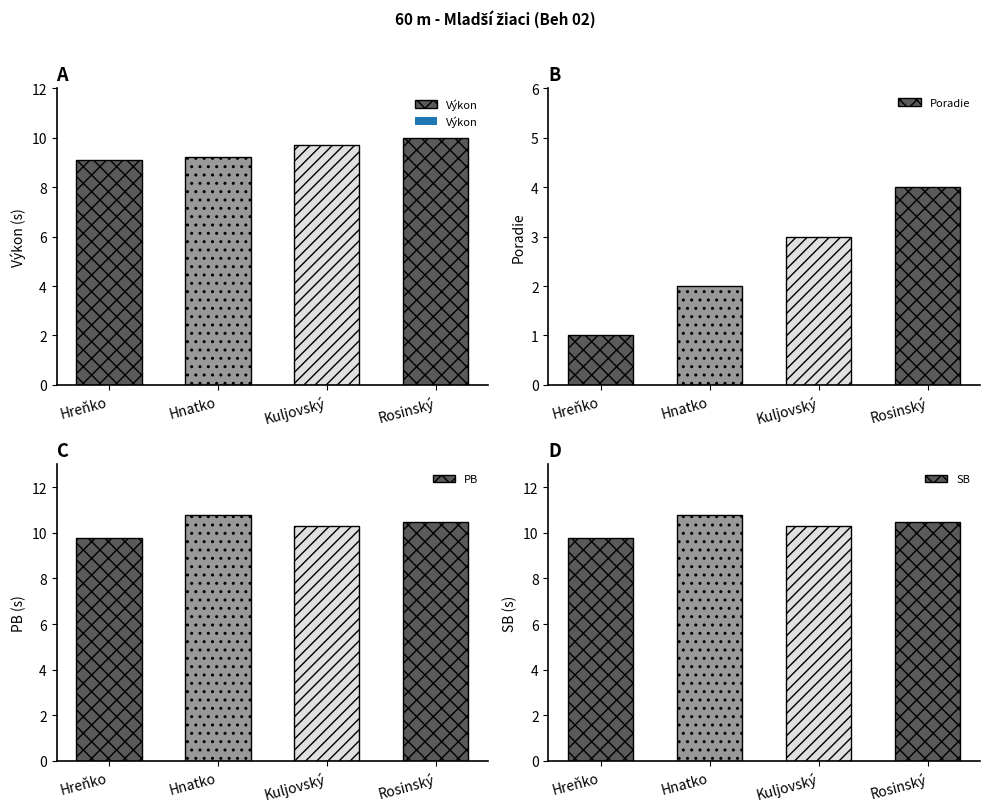

What position from the right is Hnatko?

3